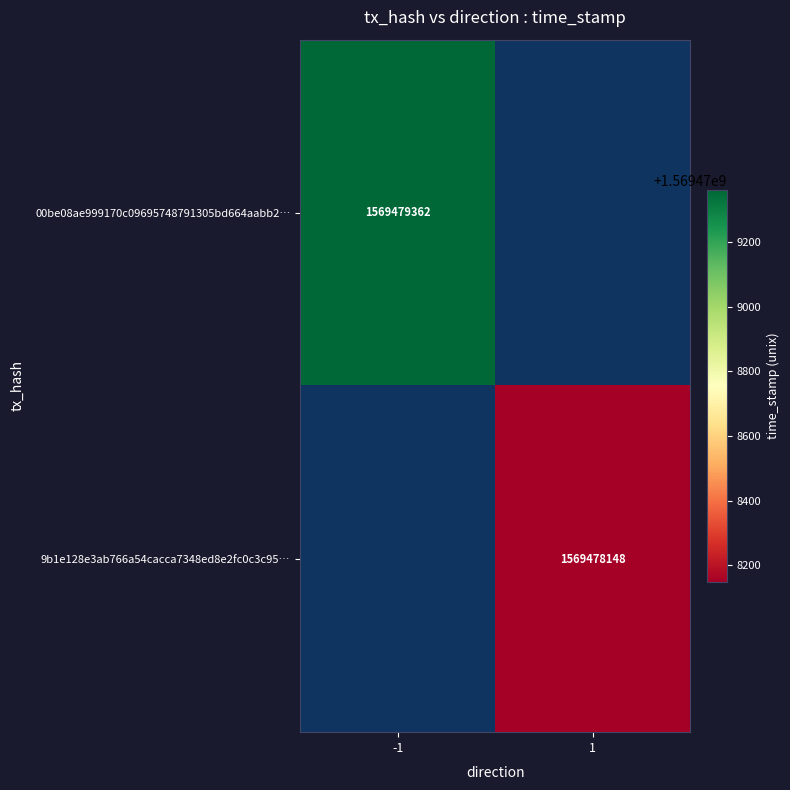

Rank the series by their maximum value, from lowest to highest.

9b1e128e3ab766a54cacca7348ed8e2fc0c3c95, 00be08ae999170c09695748791305bd664aabb2